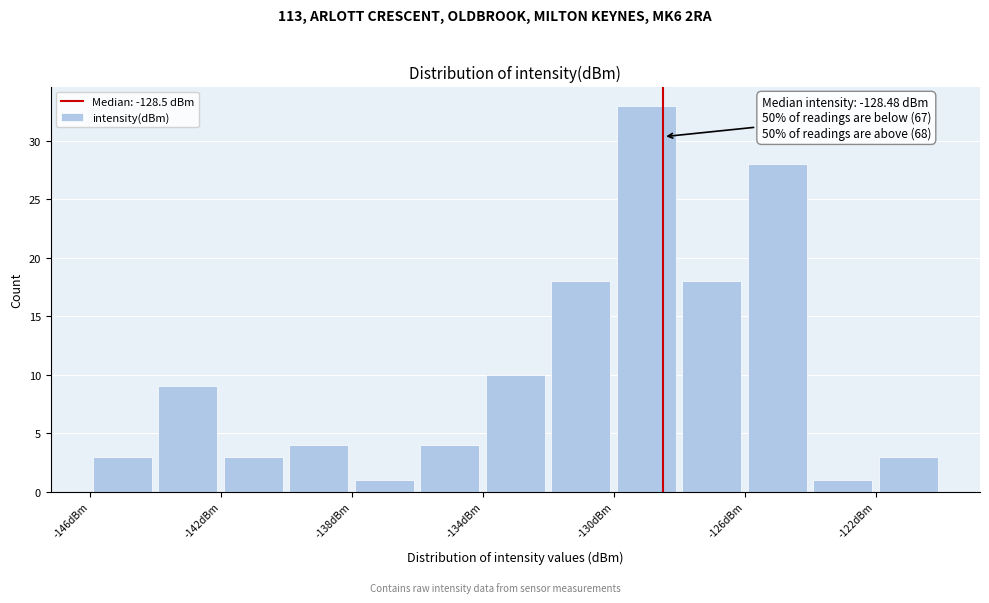

Which range on the x-axis has the tallest bar?

-130 to -128